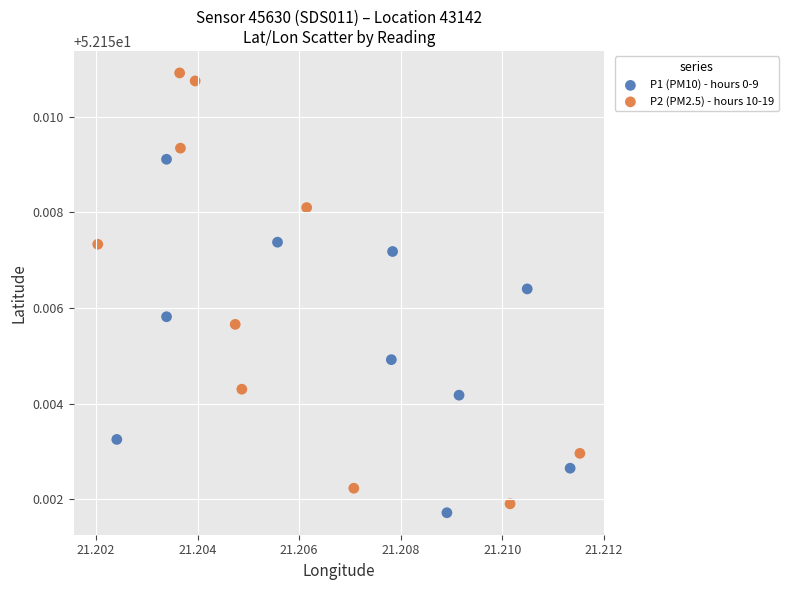

What are all the series names shown in the legend?

P1 (PM10) - hours 0-9, P2 (PM2.5) - hours 10-19